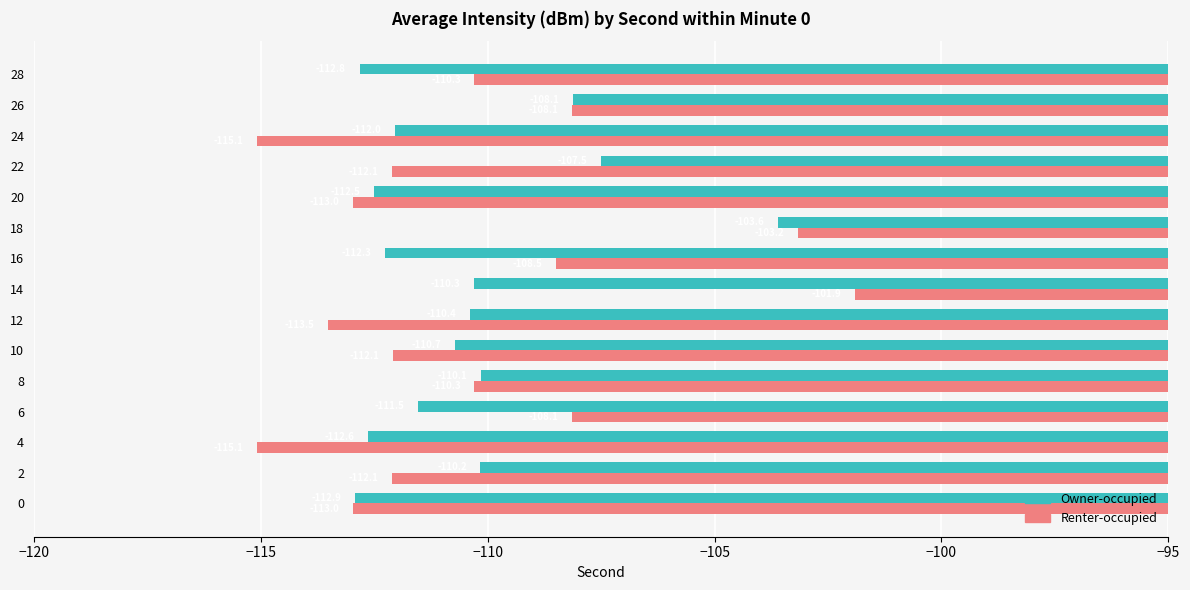

What is the sum of the Renter-occupied values at 16 and 28?

-218.8